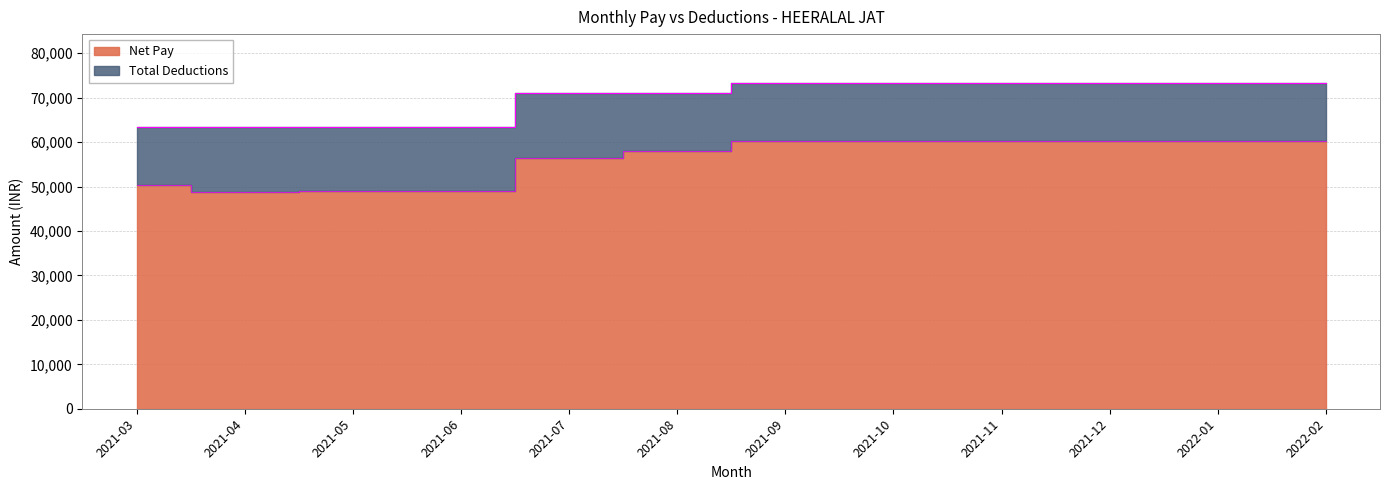

The chart shows a value of 58015 at 2021-08. True or false?

True